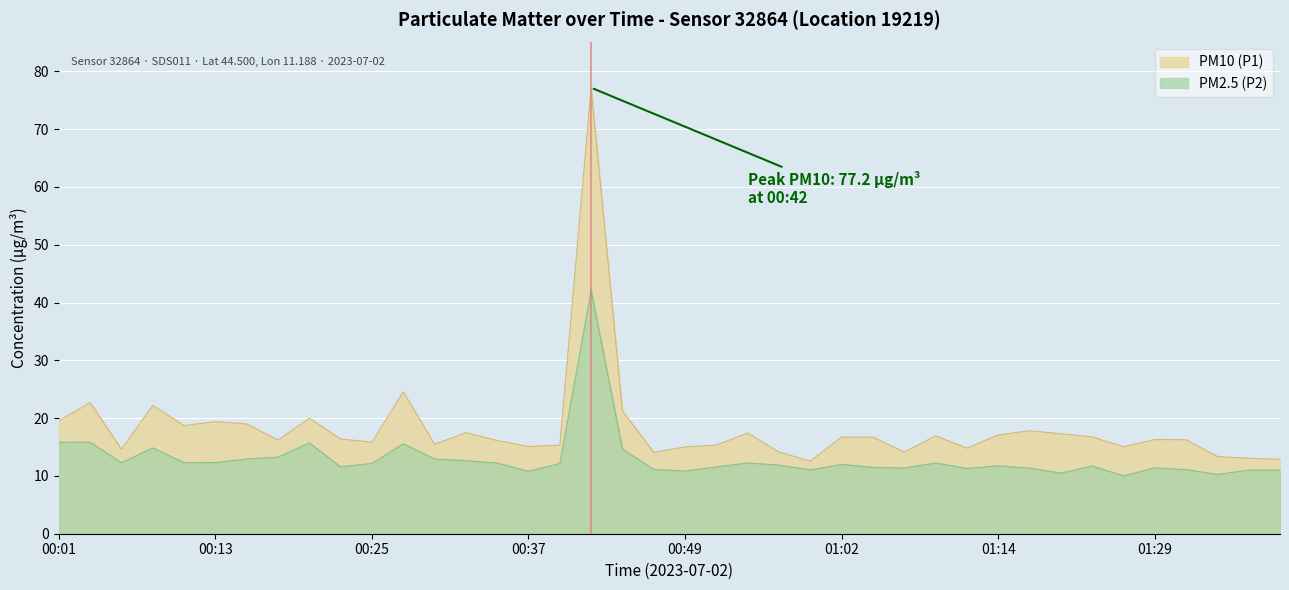

List the series in order of their peak value, lowest first.

PM2.5 (P2), PM10 (P1)